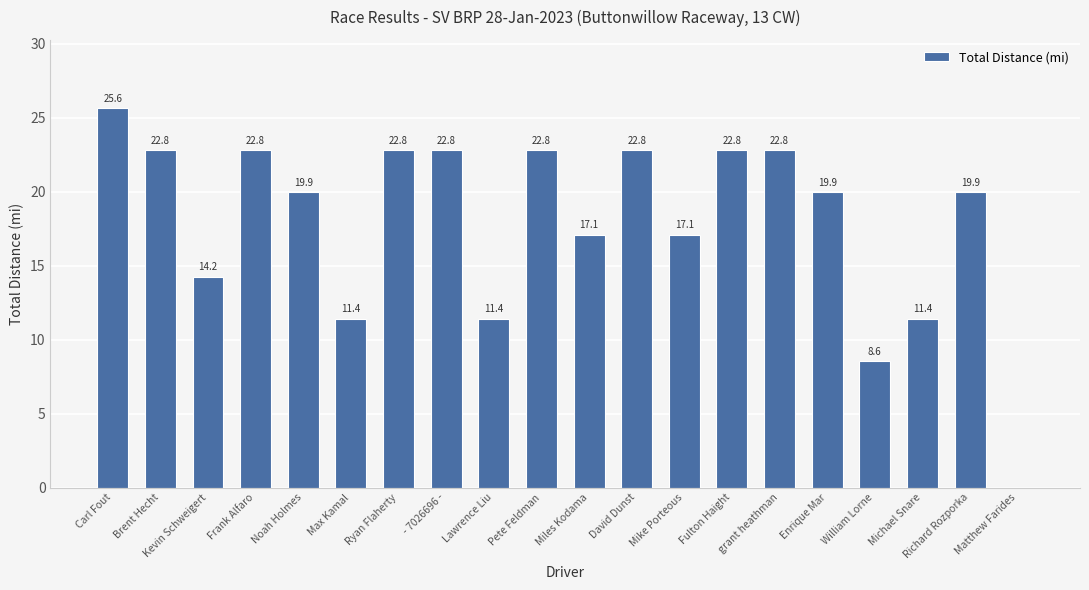

The chart shows a value of 11.5 at grant heathman. True or false?

False